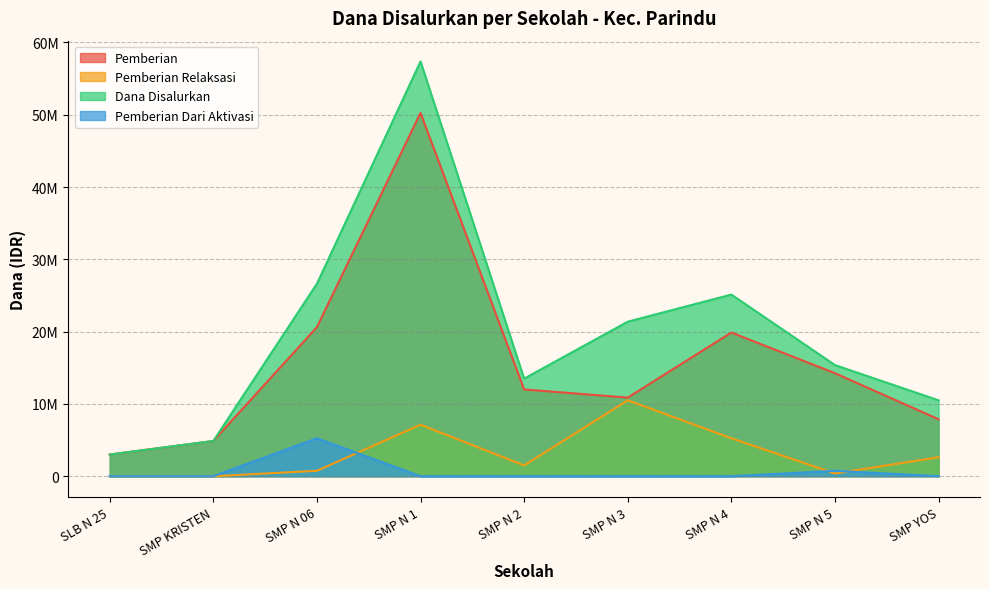

Where do Pemberian Relaksasi and Pemberian Dari Aktivasi first cross each other?

SMP N 06 and SMP N 1